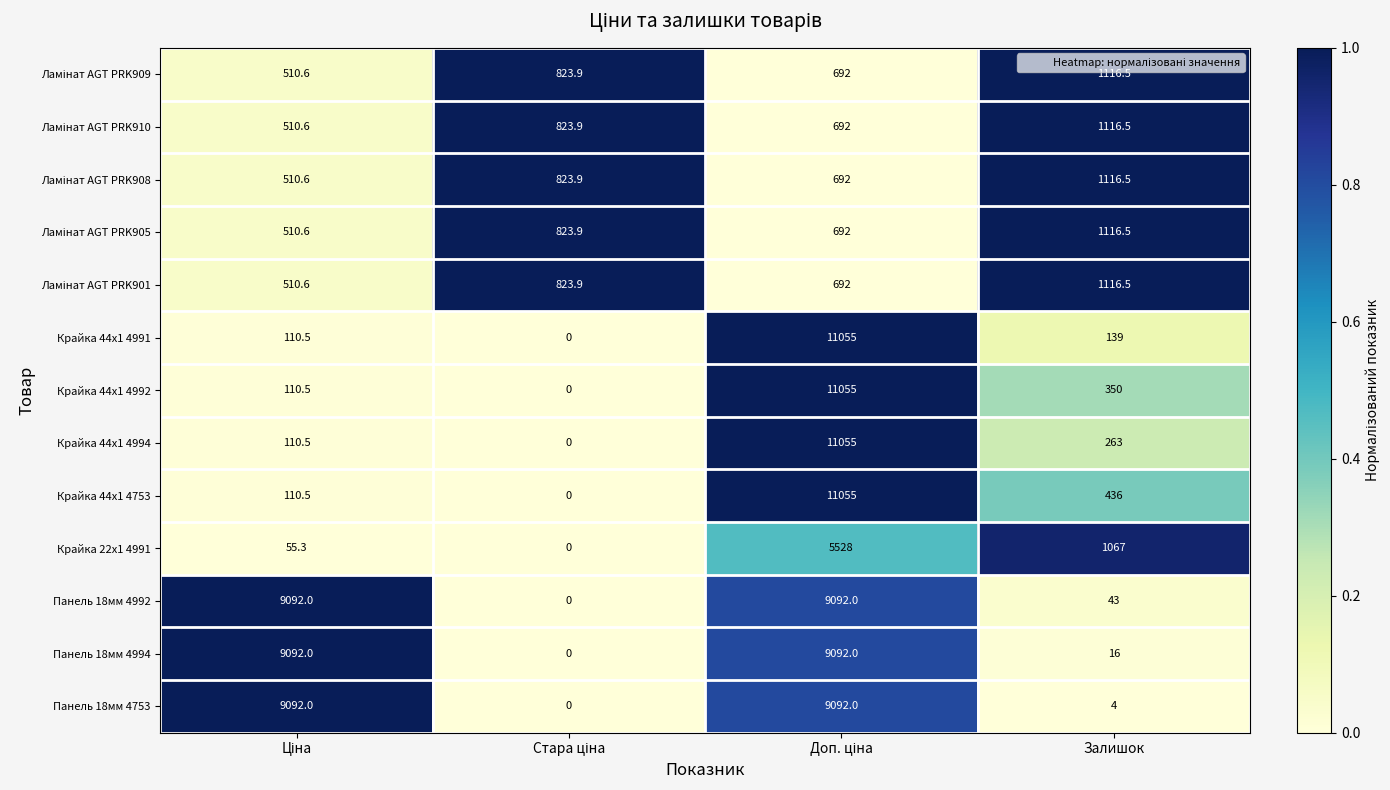

What is the greatest value displayed?

11055.0